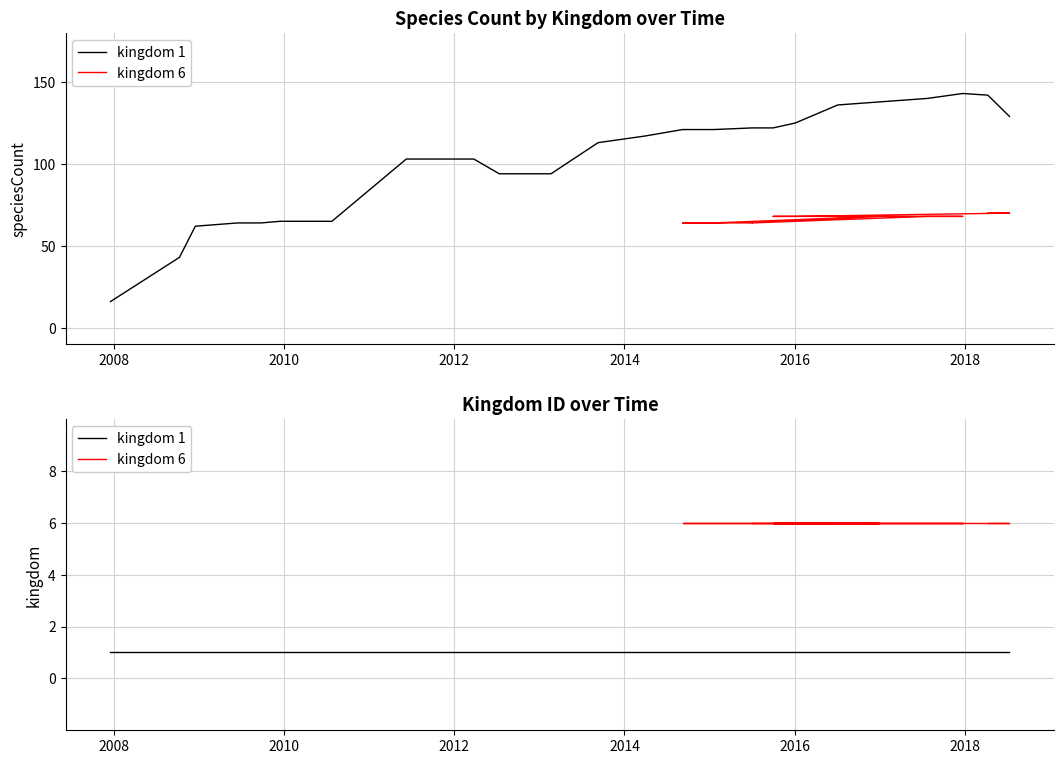

What are all the series names shown in the legend?

kingdom_1, kingdom_6